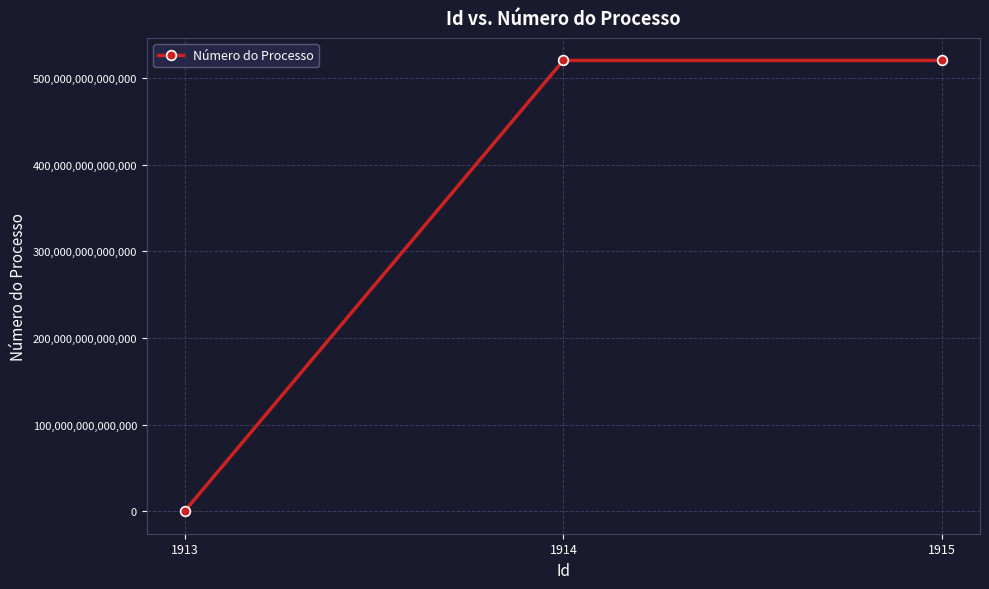

What is the ratio of the value at 1915 to the value at 1914?

1.0